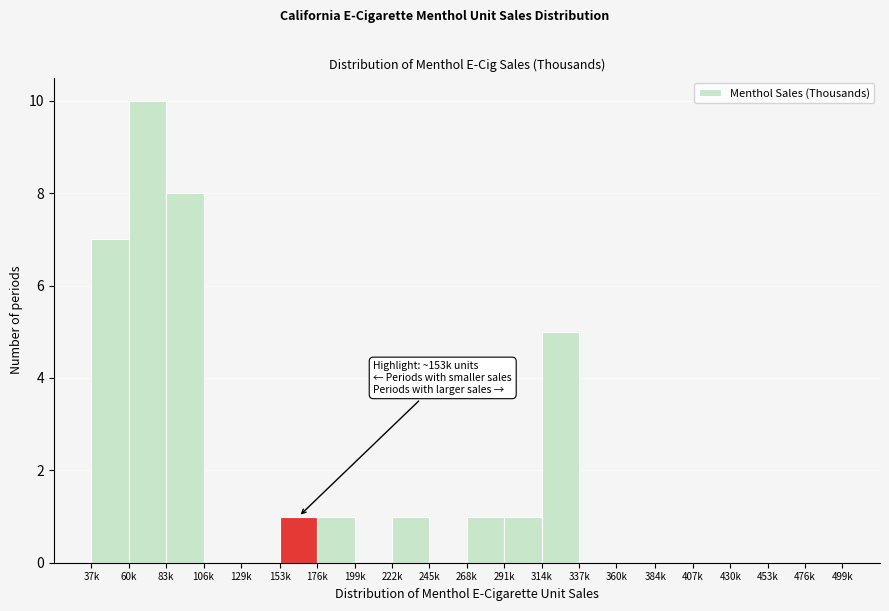

Reading left to right, list all the values displayed in this chart.

37k=7	60k=10	83k=8	106k=0	129k=0	153k=1	176k=1	199k=0	222k=1	245k=0	268k=1	291k=1	314k=5	337k=0	360k=0	384k=0	407k=0	430k=0	453k=0	476k=0